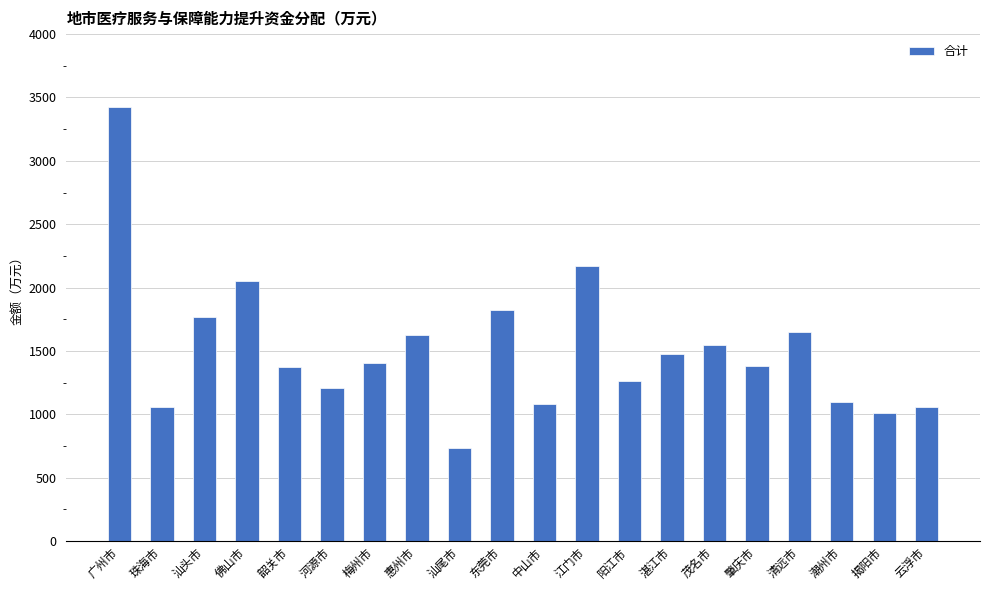

What is the sum of the values at 汕尾市 and 云浮市?

1791